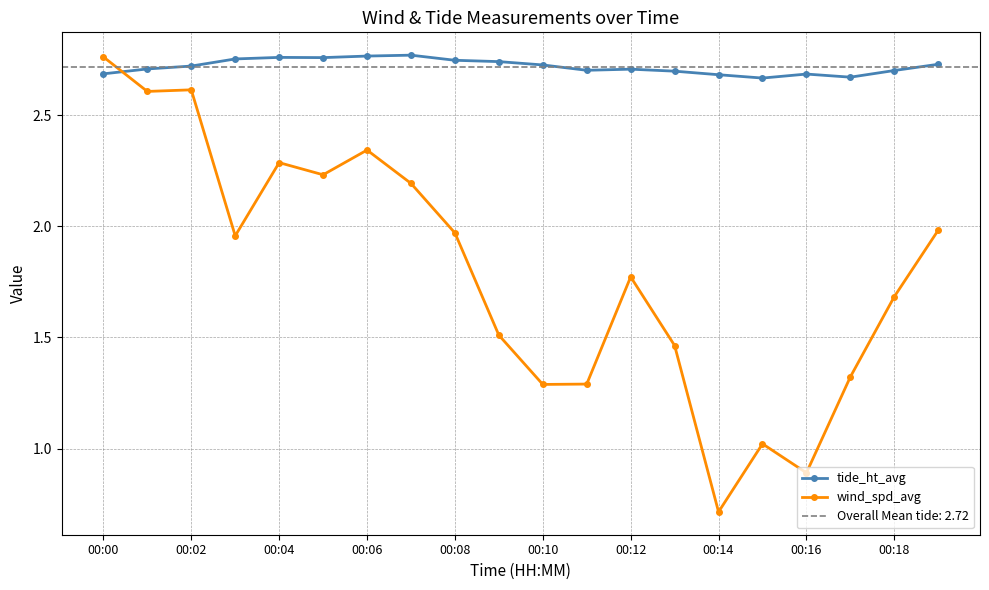

True or false: wind_spd_avg has a value of 0.9 at 00:16.

True